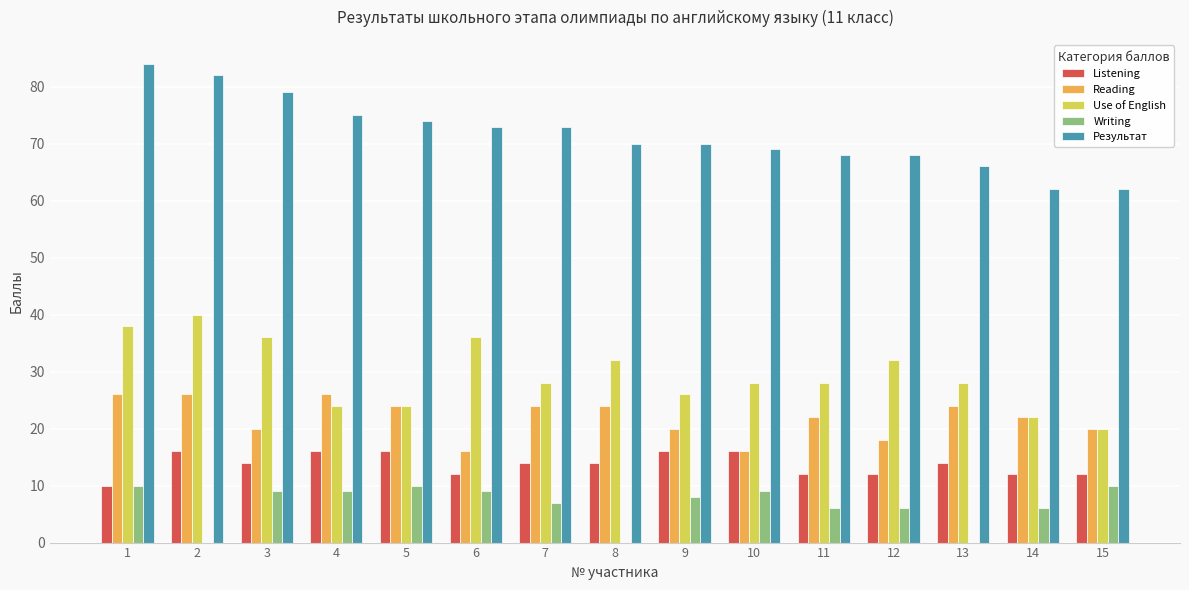

Which series changed the most between 3 and 13?

Результат